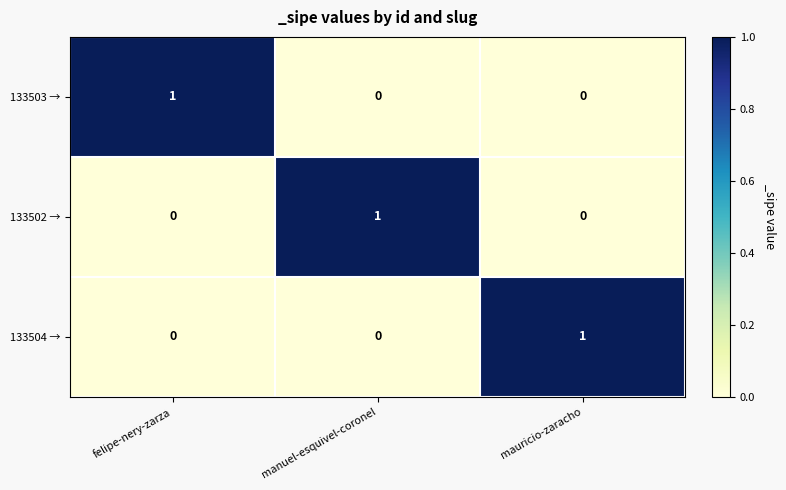

What is the greatest value displayed?

1